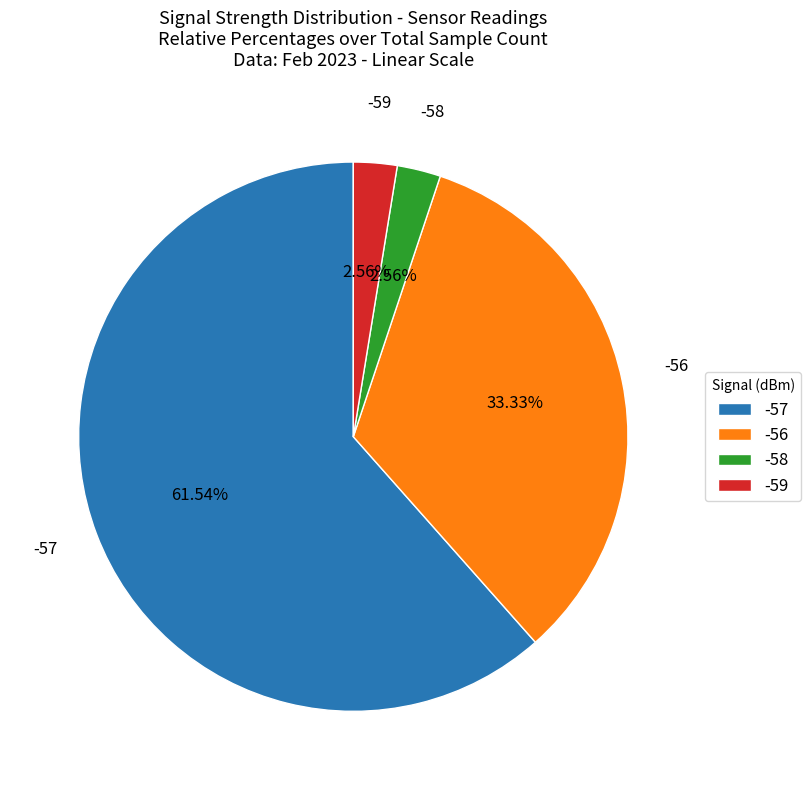

Which category has the biggest portion of the pie?

-57